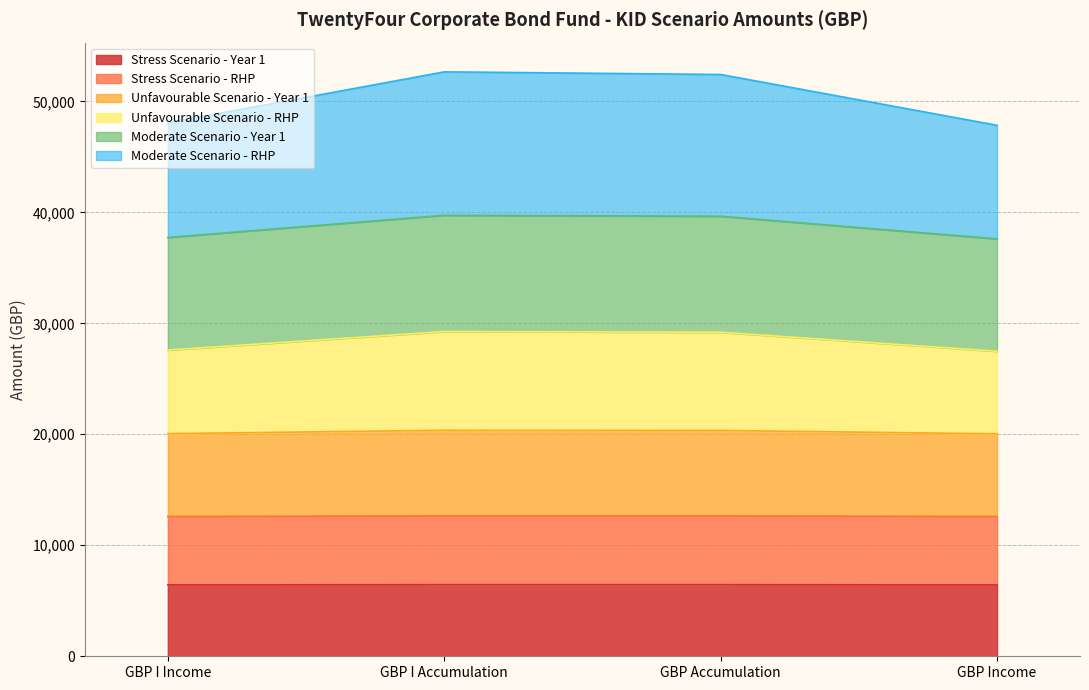

What position from the right is GBP I Income?

4